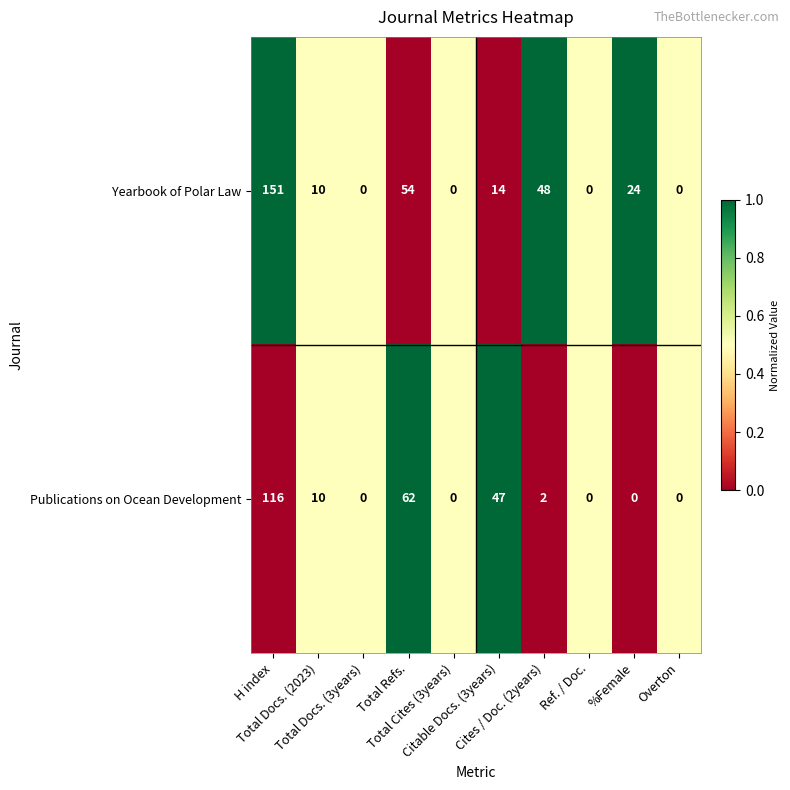

How many values in the Yearbook of Polar Law series are below 14?

5